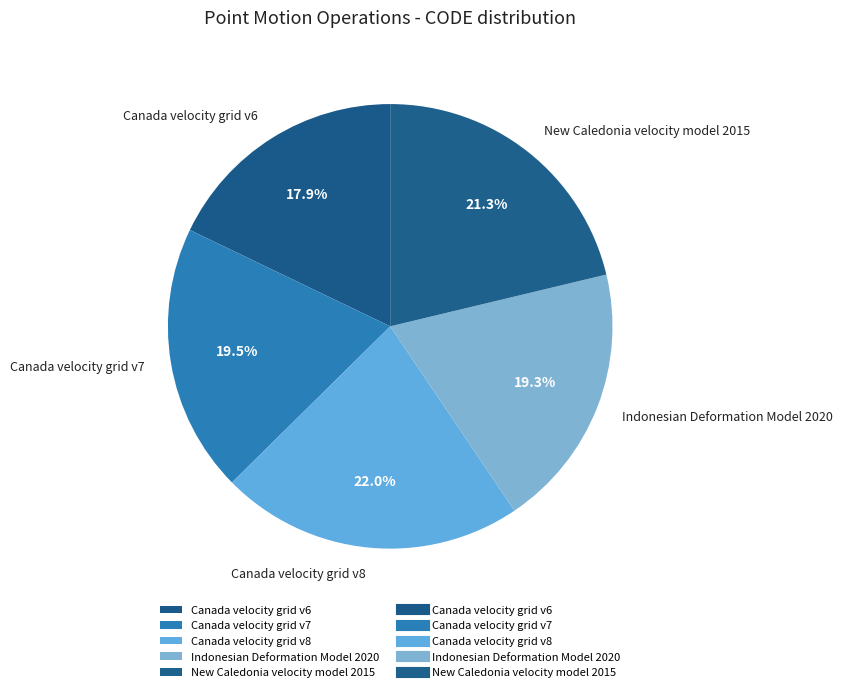

To the nearest percent, what is the difference between the Canada velocity grid v7 and New Caledonia velocity model 2015 slice percentages?

2%